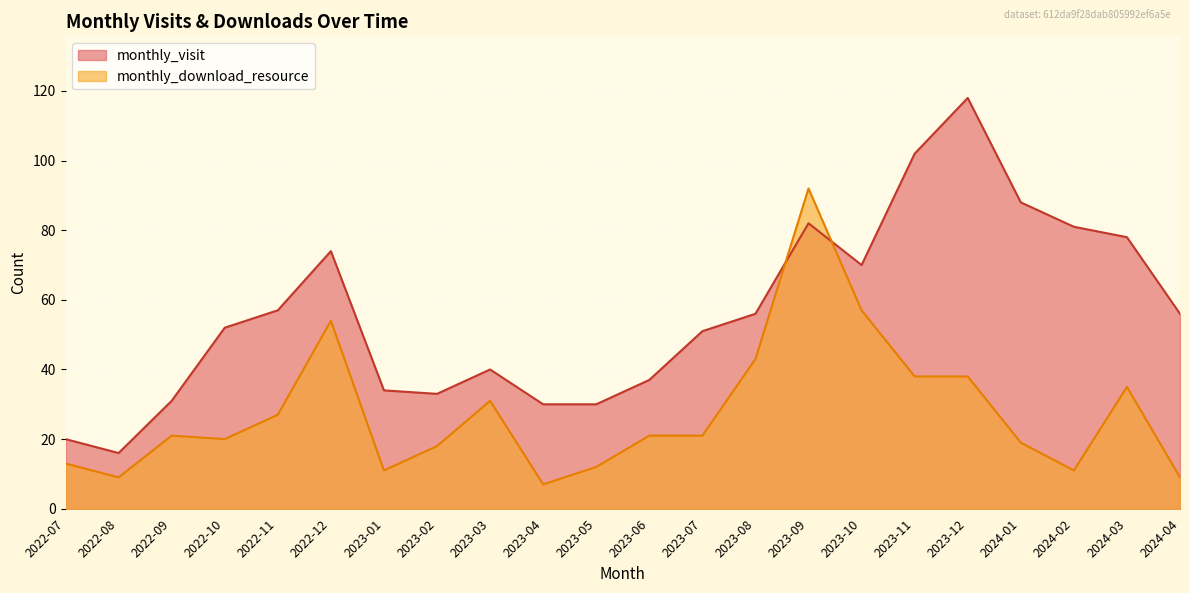

List the series in order of their overall mean, lowest first.

monthly_download_resource, monthly_visit